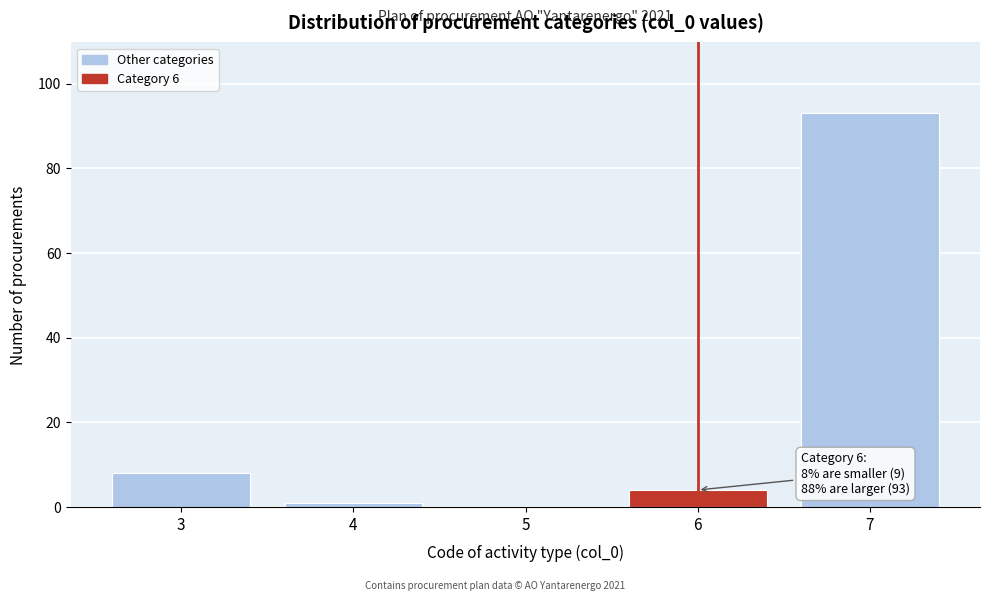

Over which range of the x-axis is the bar tallest?

6.5 to 7.5